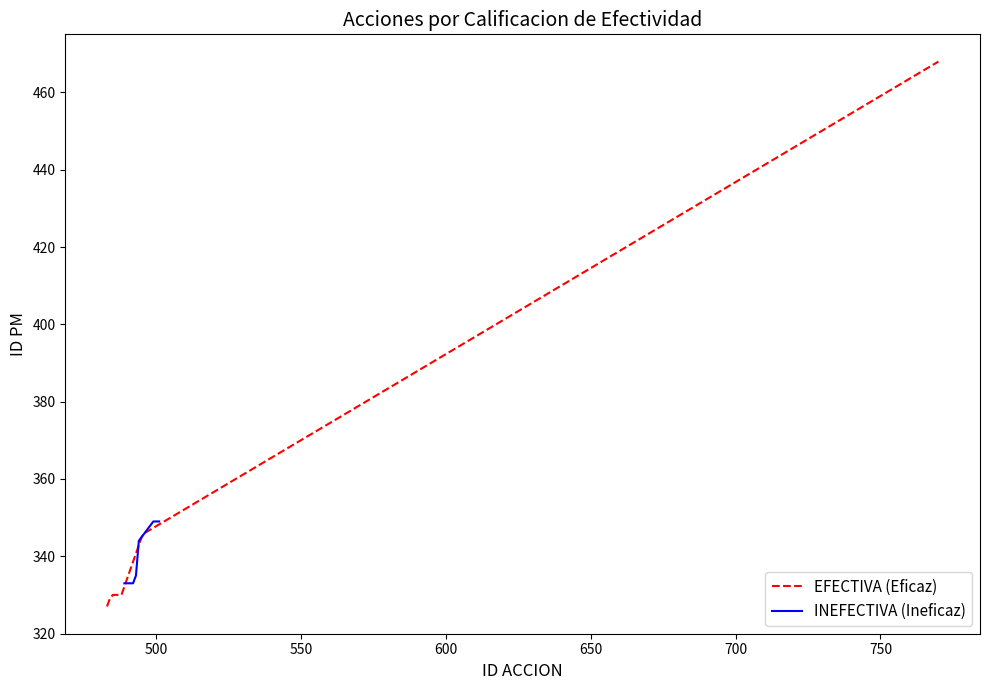

What is the greatest value displayed?

468